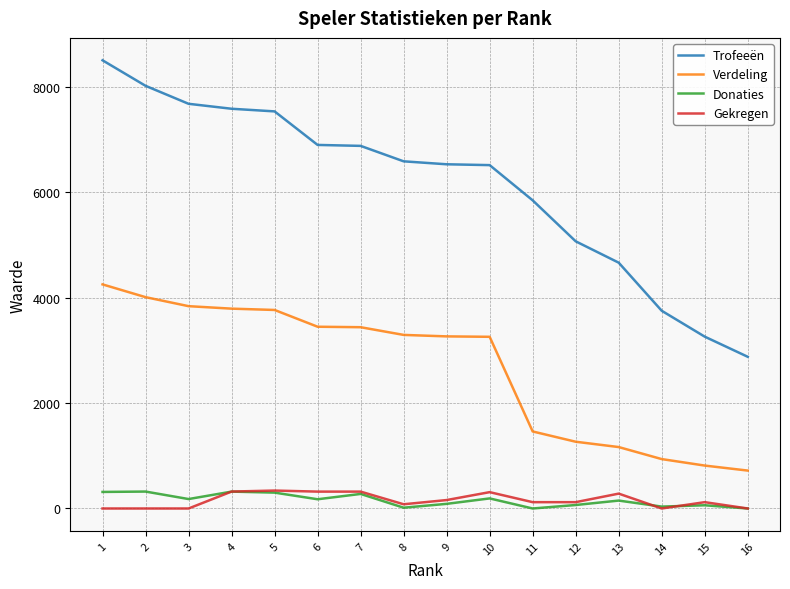

What is the difference between the Verdeling values at 14 and 7?

2501